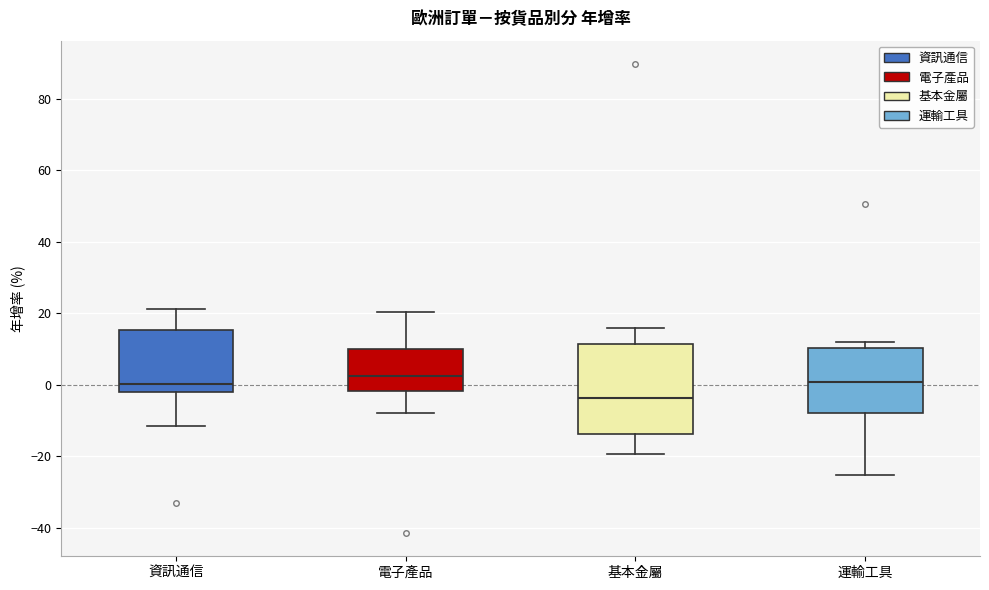

Reading left to right, read every box against the y-axis: the position of its median line, the range the box covers, and the ends of its whiskers. The values are not printed on the chart, so give them approximately, as read against the axis.

資訊通信: median 0, box -2 to 16, whiskers -12 to 22
電子產品: median 2, box -2 to 10, whiskers -8 to 20
基本金屬: median -4, box -14 to 12, whiskers -20 to 16
運輸工具: median 0, box -8 to 10, whiskers -26 to 12